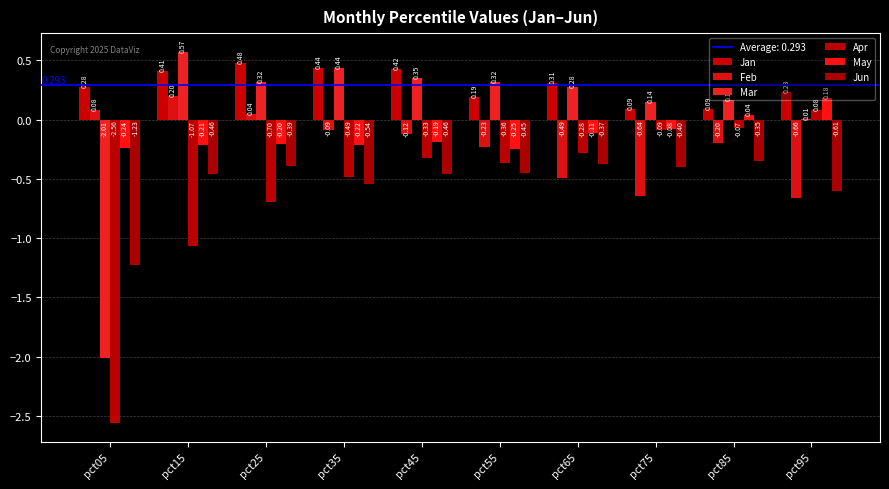

How many groups of bars are there?

10